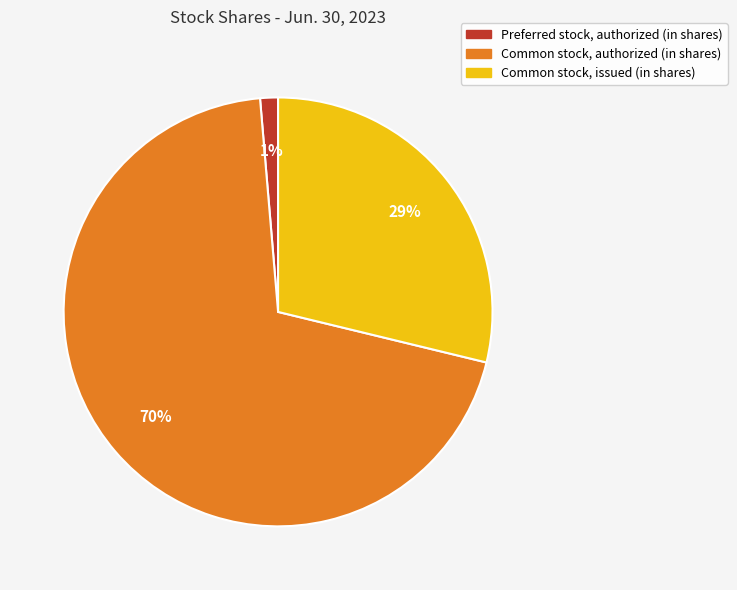

Is the sum of Common stock, authorized (in shares) and Common stock, issued (in shares) greater than half?

Yes